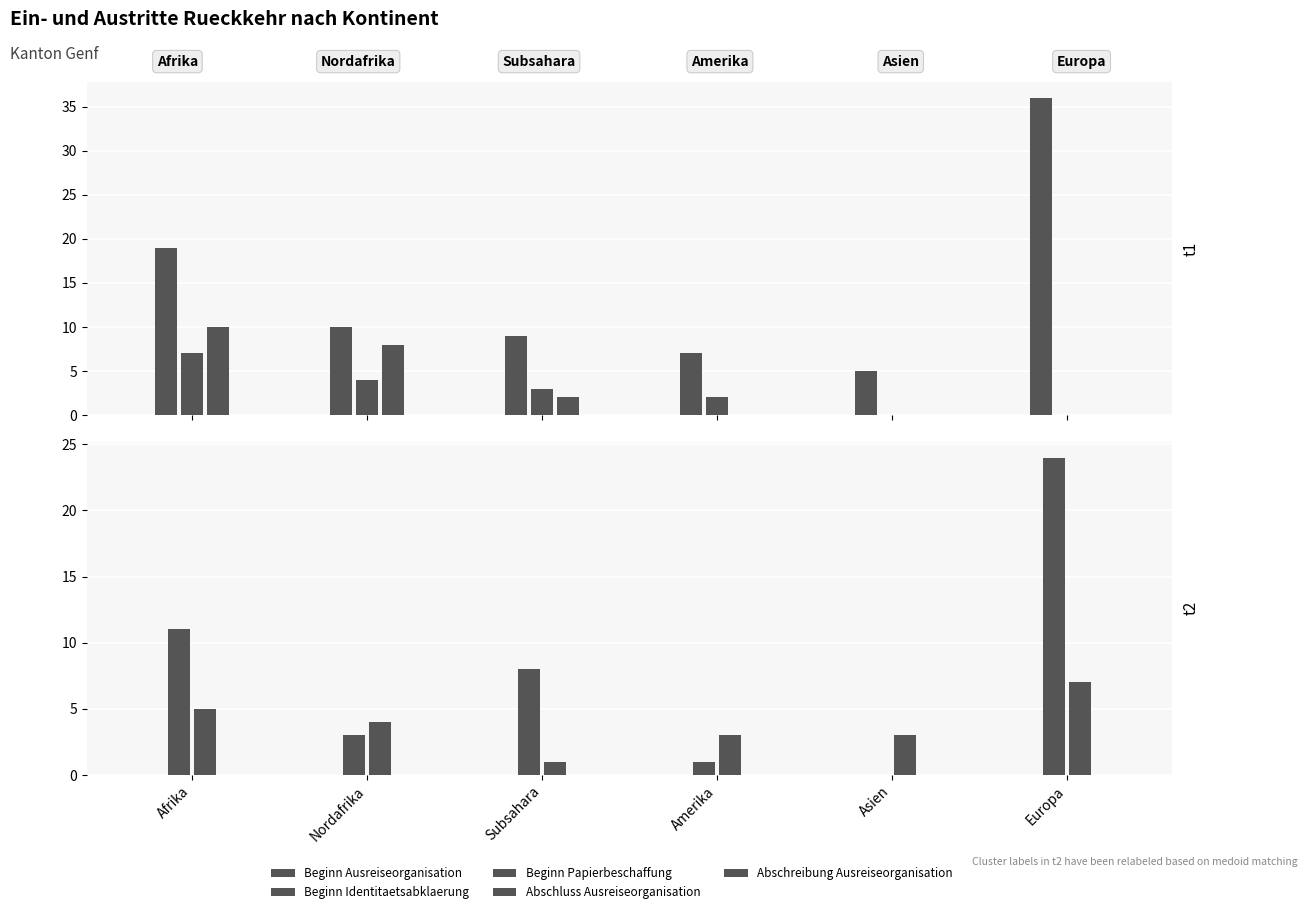

How many bars are there in each group?

5